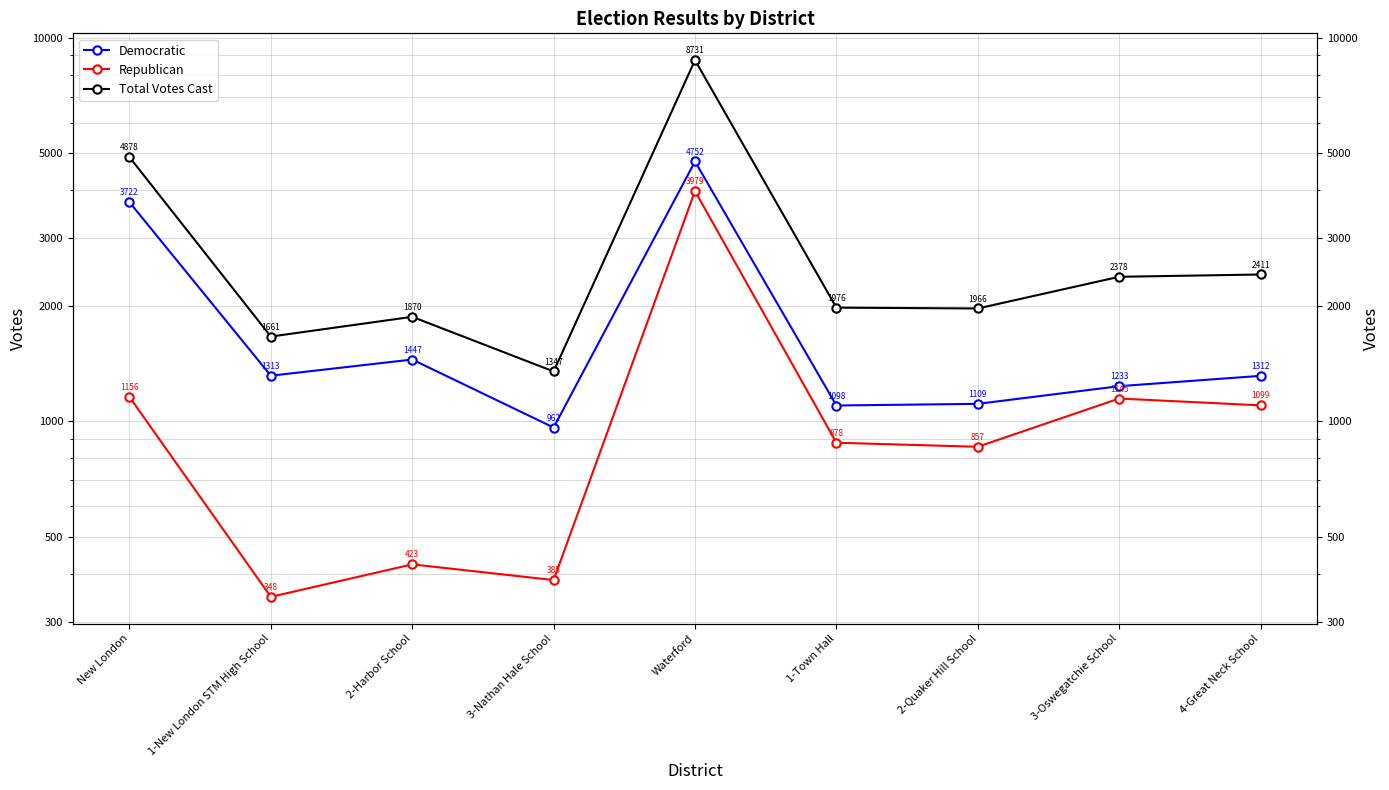

In Democratic, how many points are higher than both neighbors (excluding endpoints)?

2